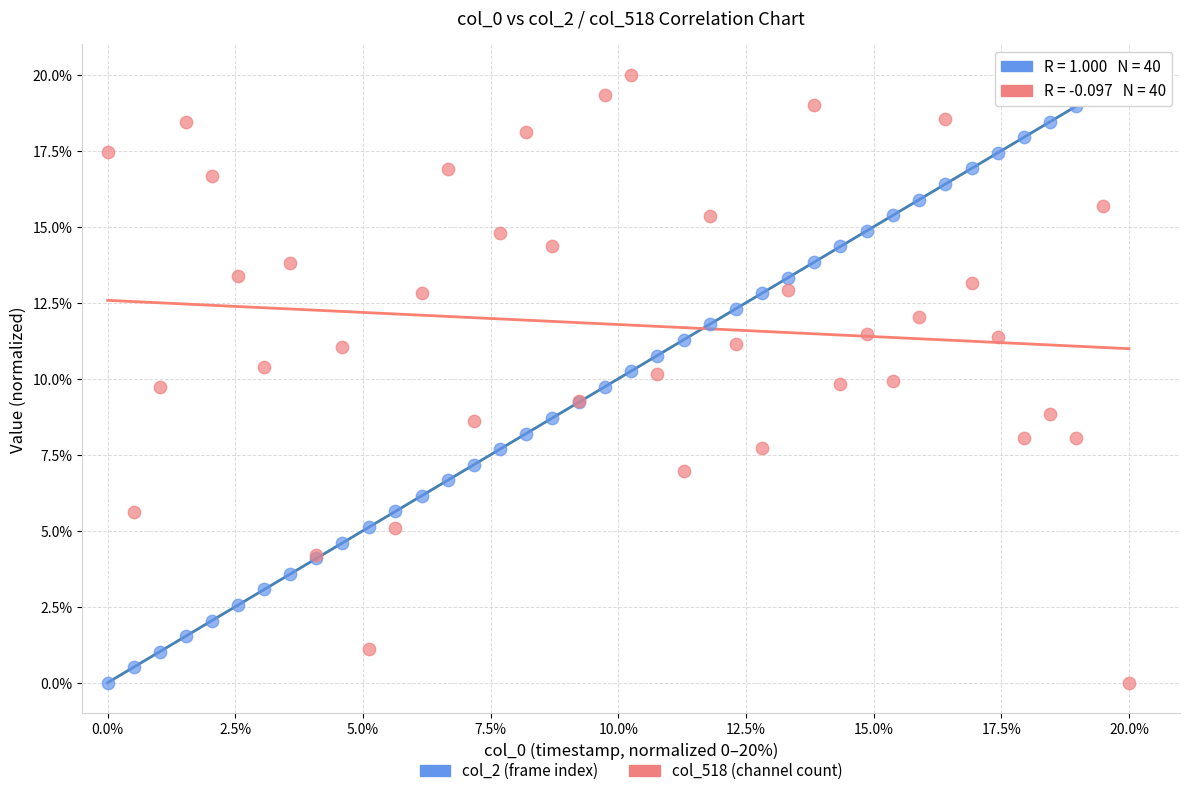

What are all the series names shown in the legend?

col_2 (frame index), col_518 (channel count)